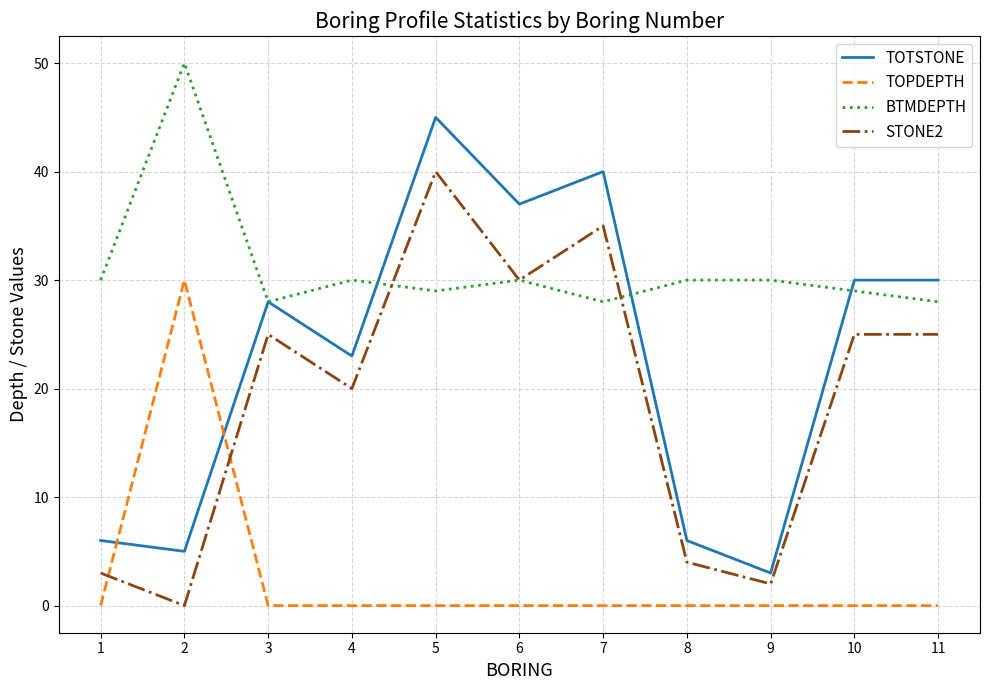

What is the lowest value of the BTMDEPTH series?

28